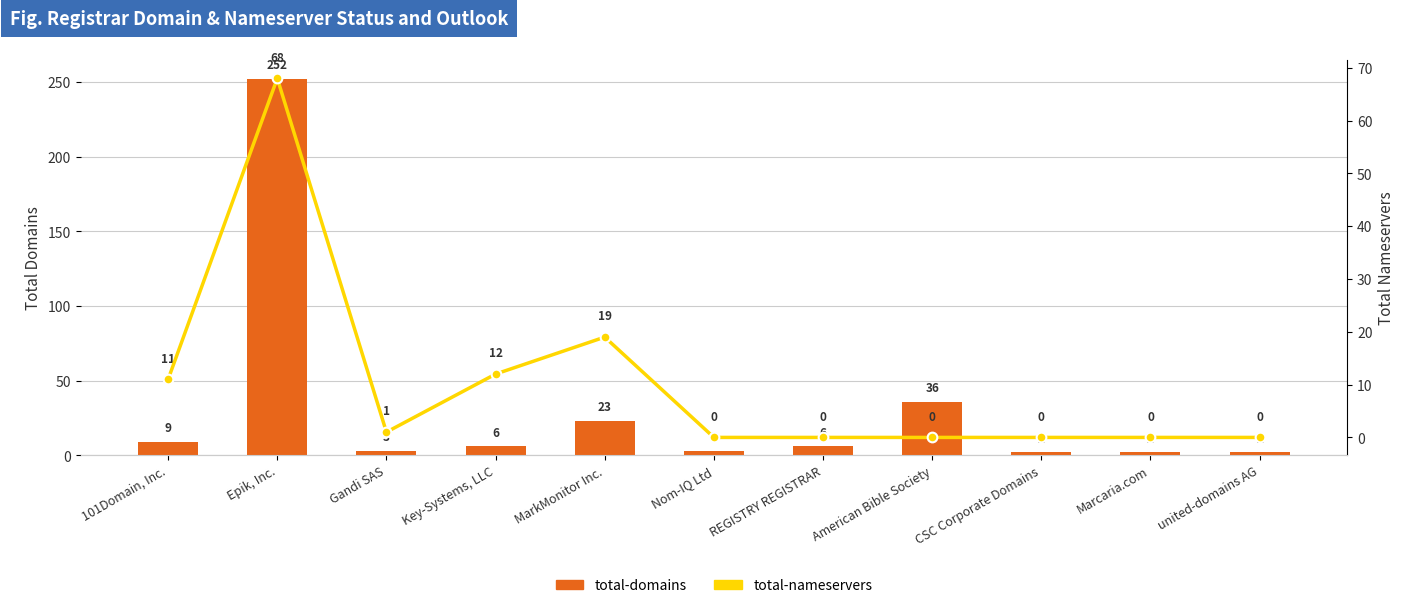

What value does the total-nameservers series have at MarkMonitor Inc.?

19